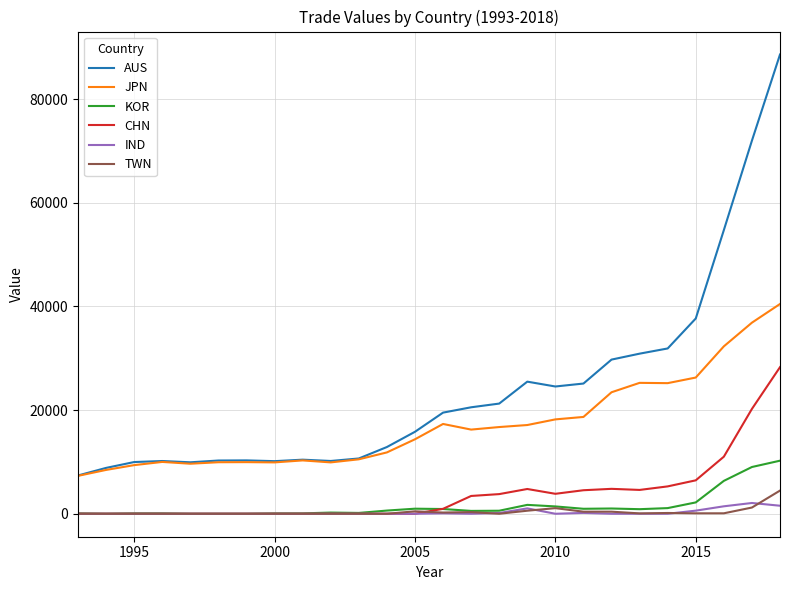

What is the maximum value for TWN?

4471.0